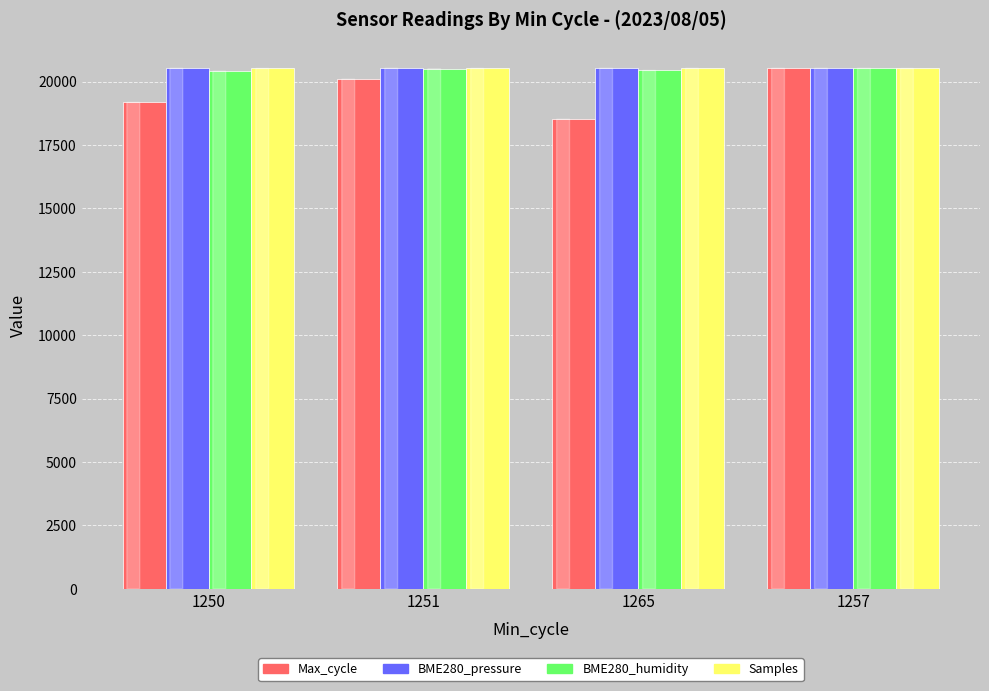

What is the sum of all BME280_pressure values?

82089.9